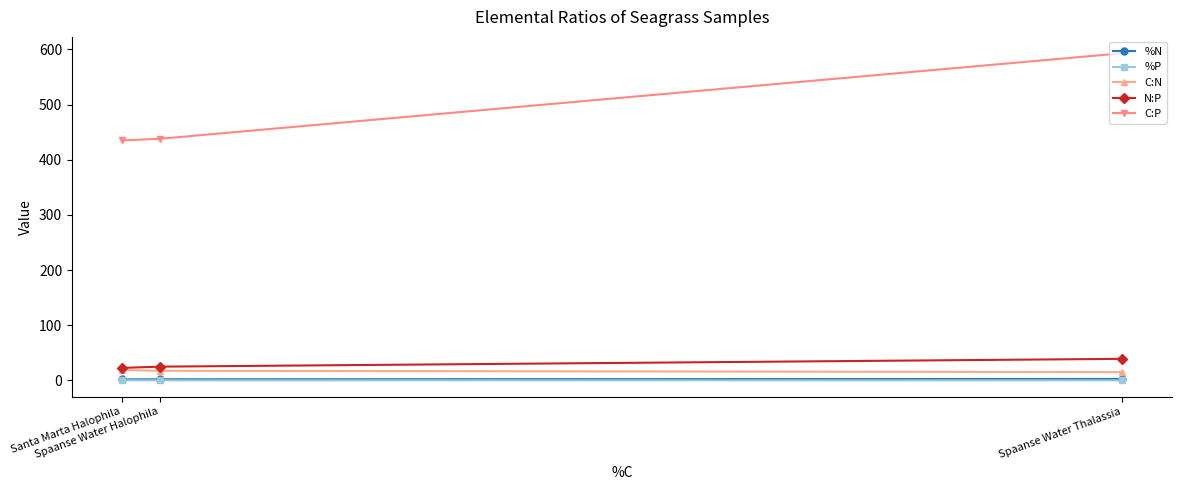

What is the maximum value shown in the chart?

593.0